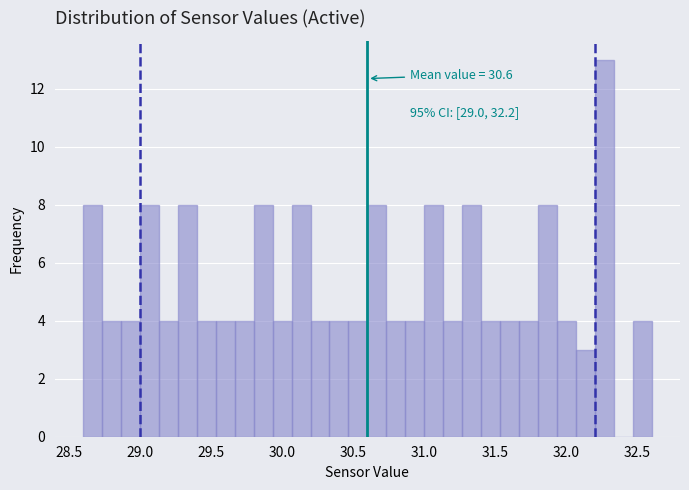

Read against the x-axis, roughly where is the centre of the tallest bar?

32.25